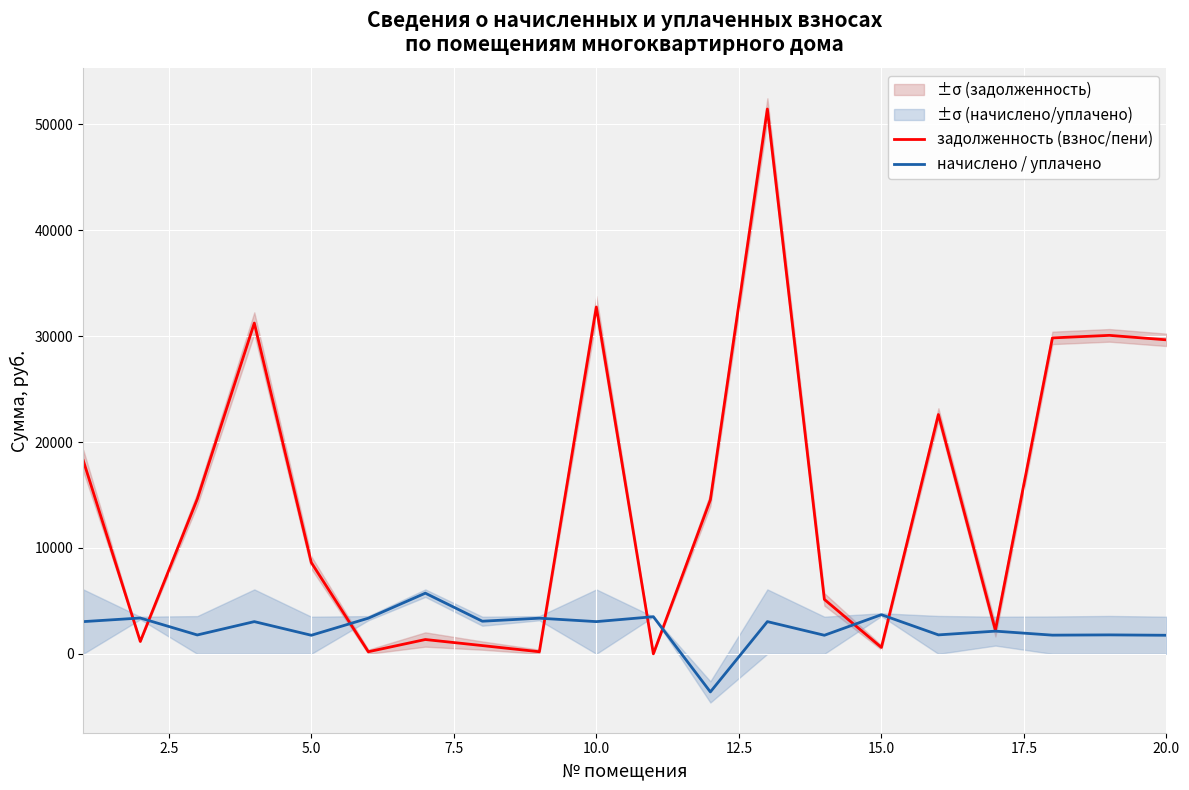

What are all the series names shown in the legend?

задолженность (взнос/пени), начислено / уплачено